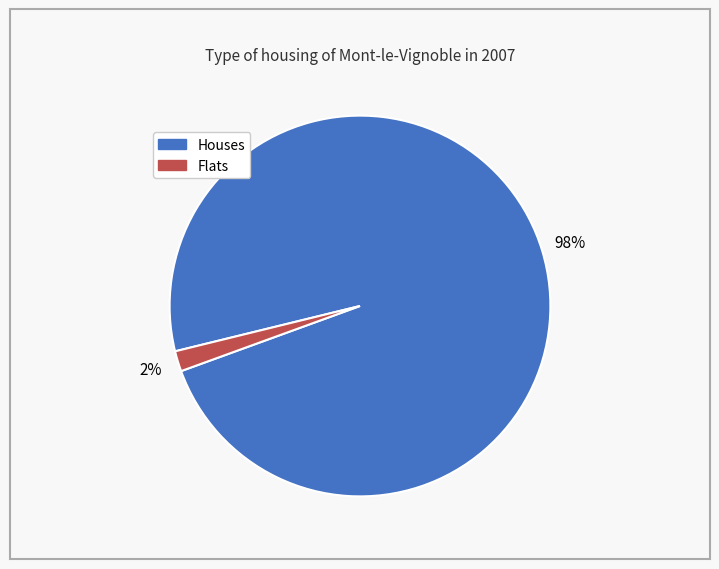

To the nearest percent, what is the average slice percentage?

50%